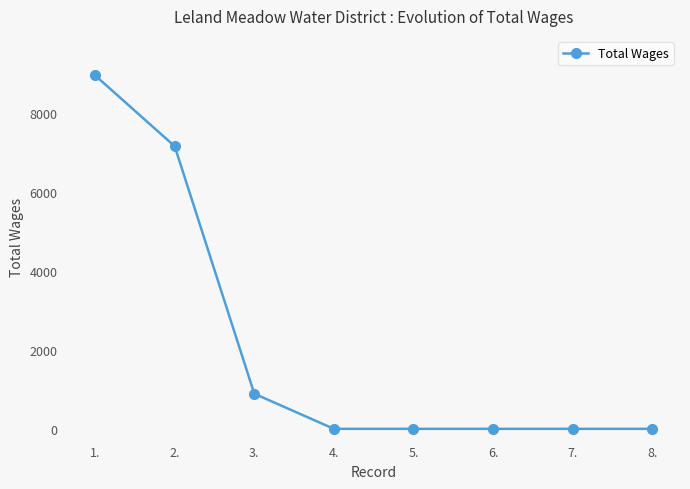

Where is the data nearest to the value 4470?

2.